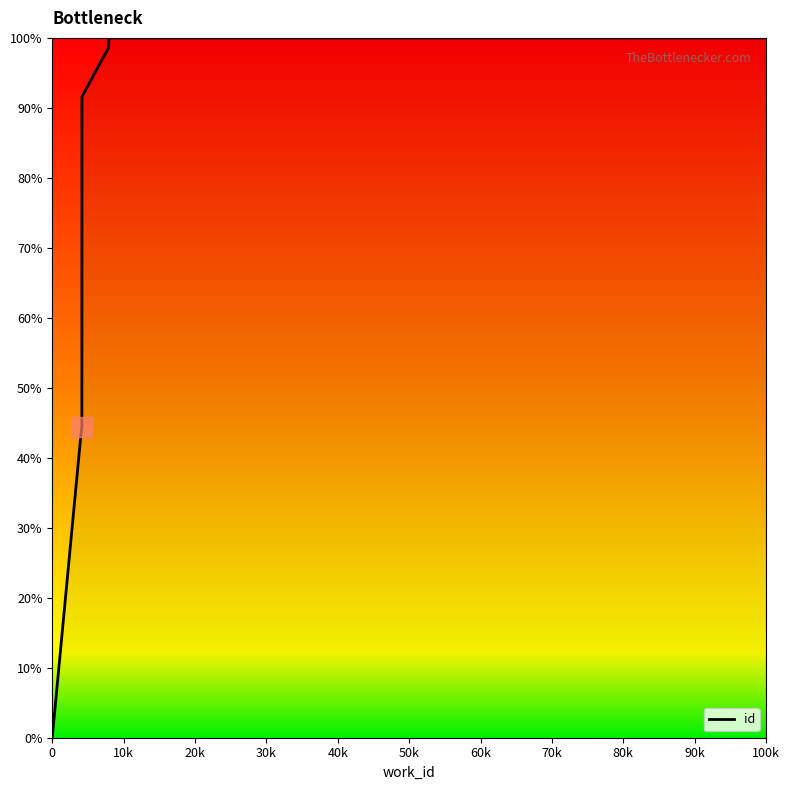

How many positive values are there?

6